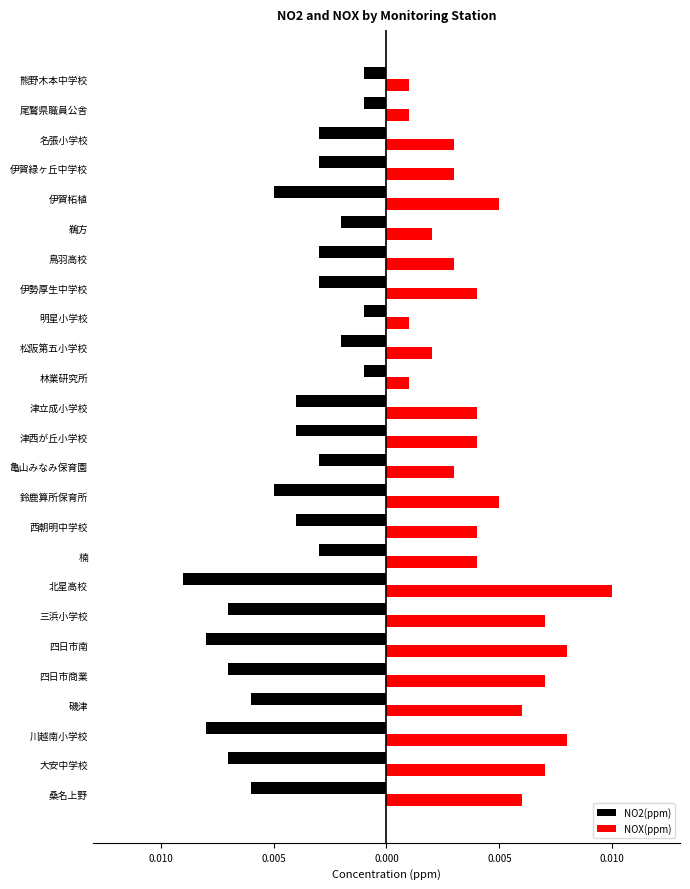

What is the sum of all NO2(ppm) values?

-0.1